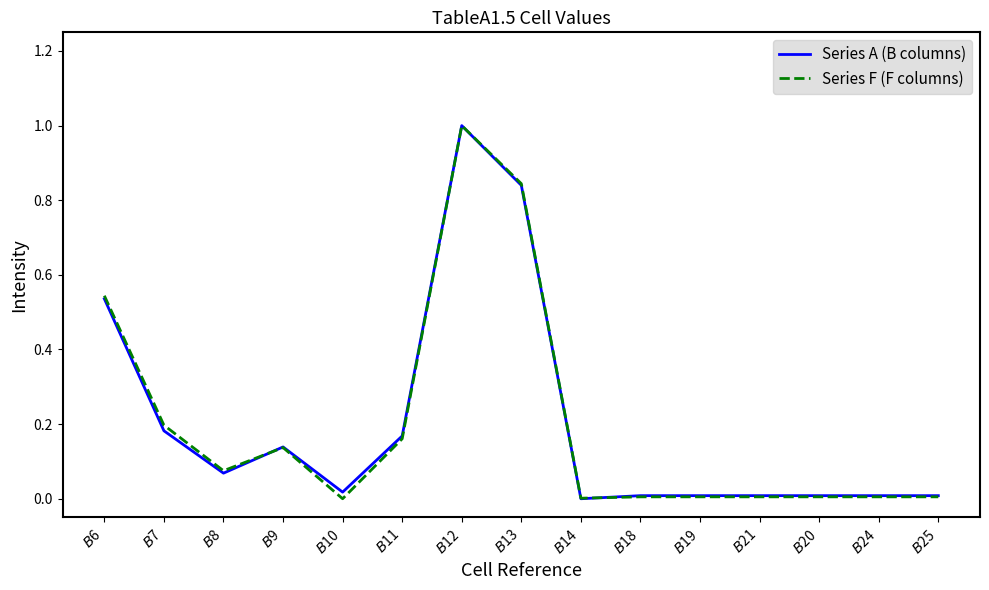

True or false: Series F (F columns) and Series A (B columns) intersect in this chart.

True